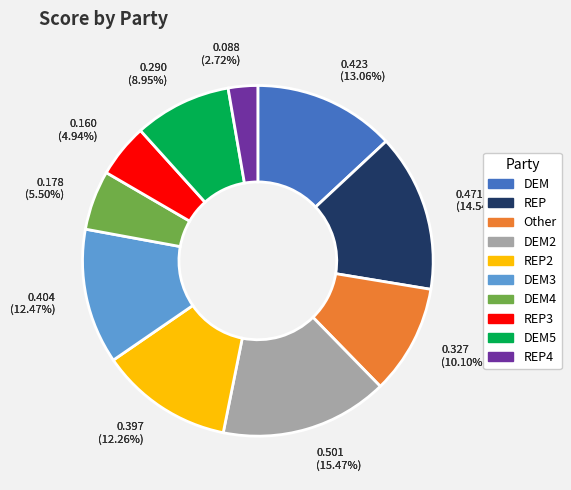

Rank the categories by value from lowest to highest.

REP_4, REP_3, DEM_4, DEM_5, Other, REP_2, DEM_3, DEM, REP, DEM_2